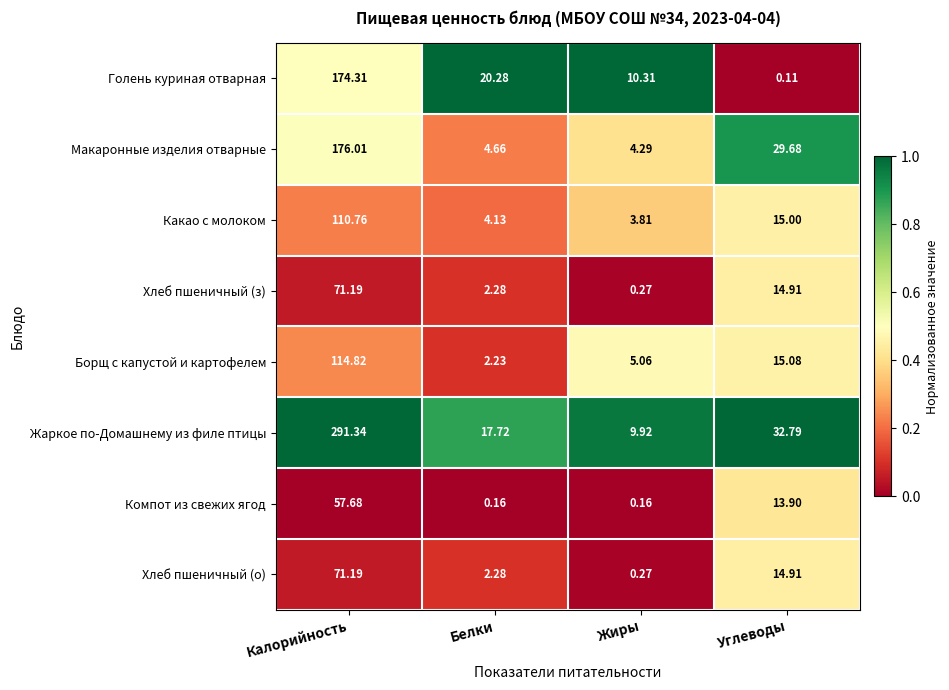

At which category is the sum across all series the highest?

Калорийность